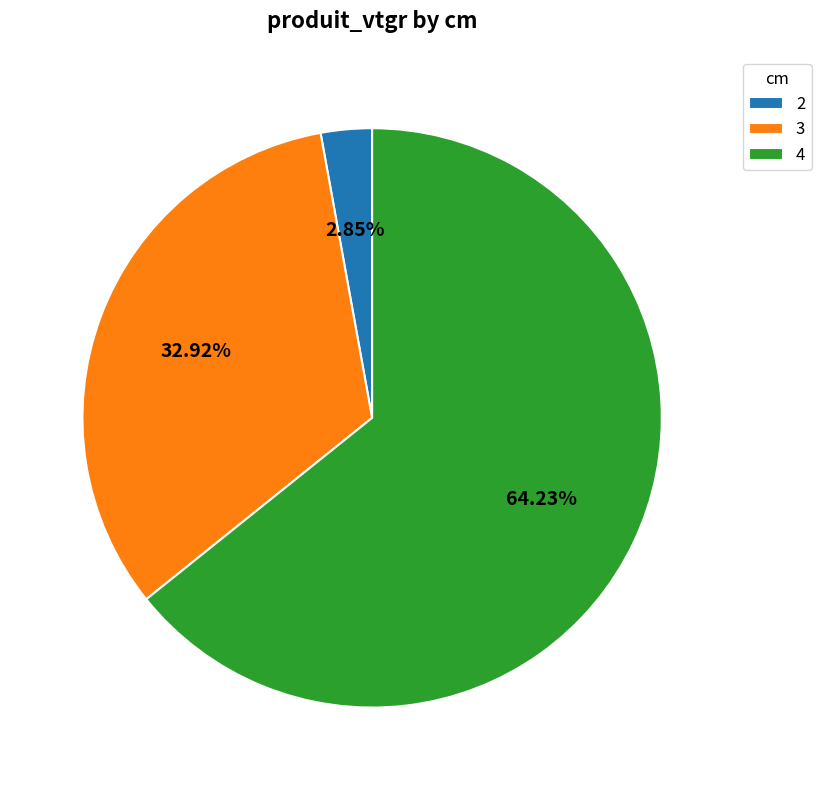

Which category has the biggest portion of the pie?

4